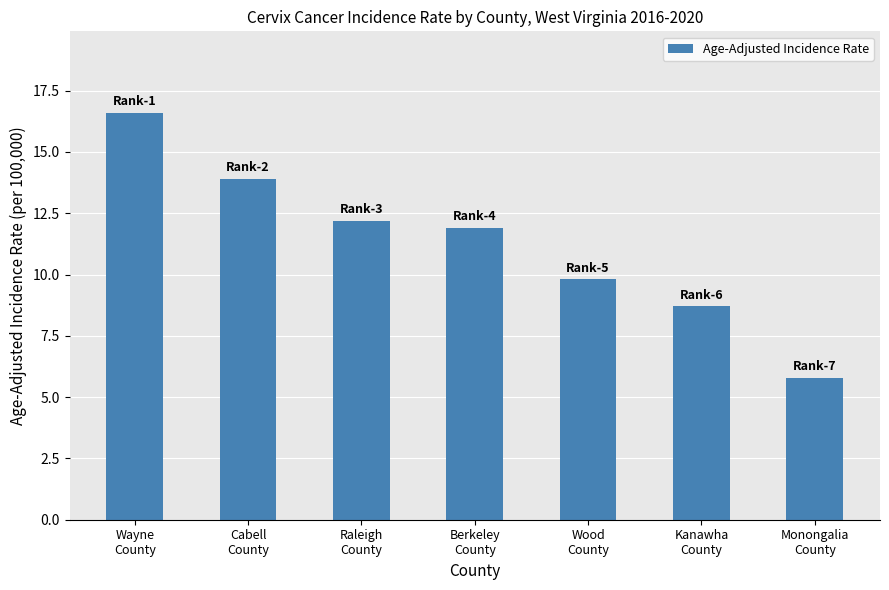

The value at Kanawha
County is 8.7. True or false?

True